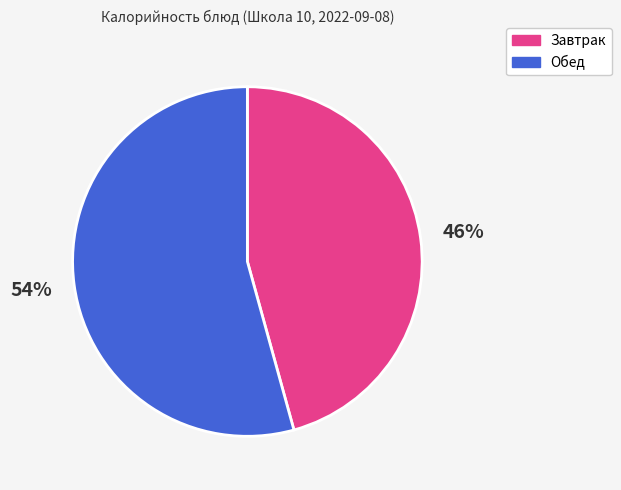

Is there a majority slice in this chart?

Yes